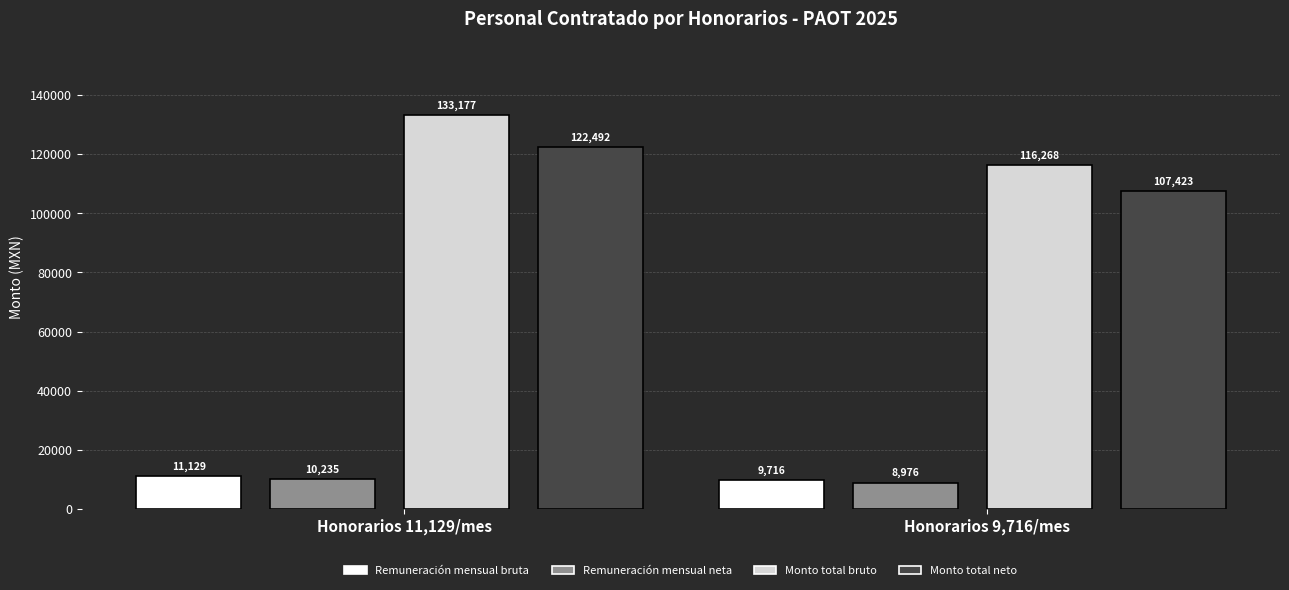

What position from the left is Honorarios 11,129/mes?

1